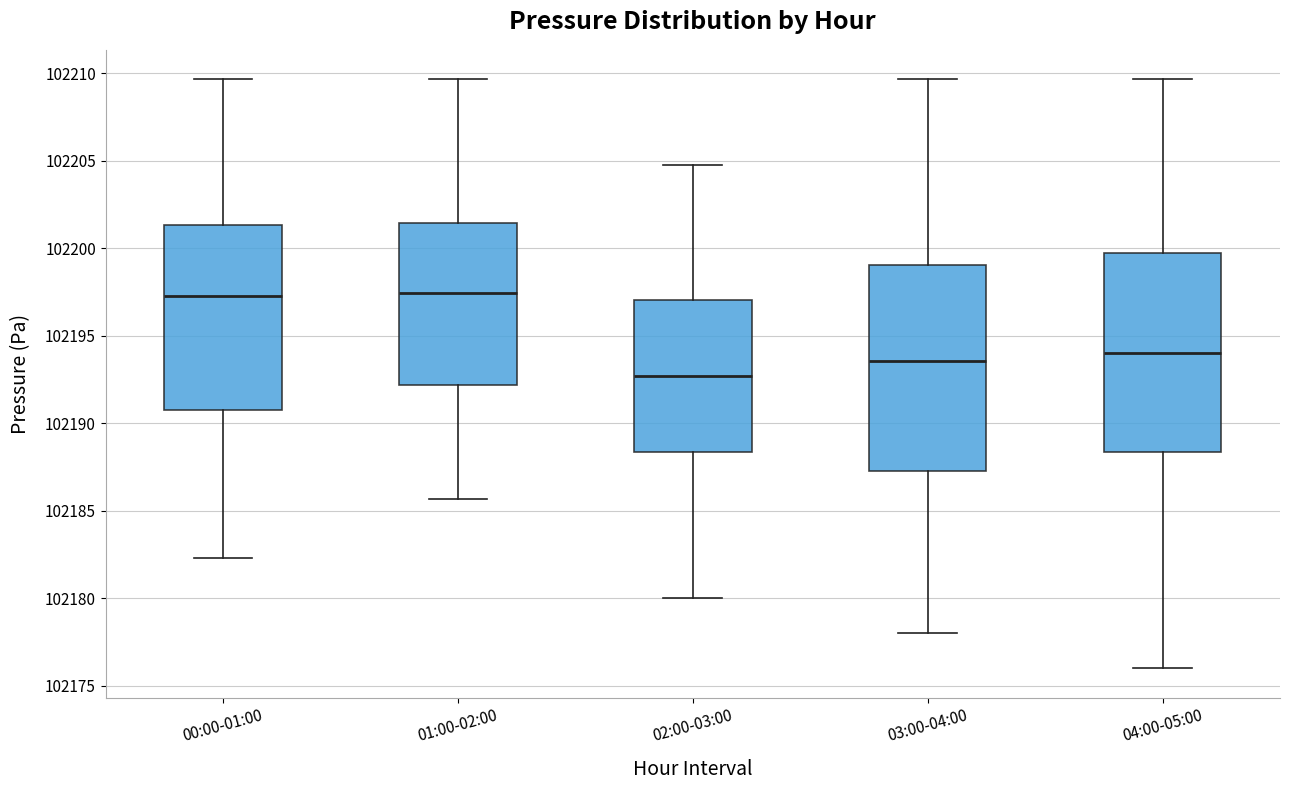

Reading left to right, transcribe this box plot: for each box, give where its median line is, the range the box spans, and where its two whiskers end, as read against the y-axis. The values are not printed on the chart, so give them approximately, as read against the axis.

00:00-01:00: median 102197.5, box 102191.0 to 102201.5, whiskers 102182.5 to 102209.5
01:00-02:00: median 102197.5, box 102192.0 to 102201.5, whiskers 102185.5 to 102209.5
02:00-03:00: median 102192.5, box 102188.5 to 102197.0, whiskers 102180.0 to 102205.0
03:00-04:00: median 102193.5, box 102187.5 to 102199.0, whiskers 102178.0 to 102209.5
04:00-05:00: median 102194.0, box 102188.5 to 102199.5, whiskers 102176.0 to 102209.5